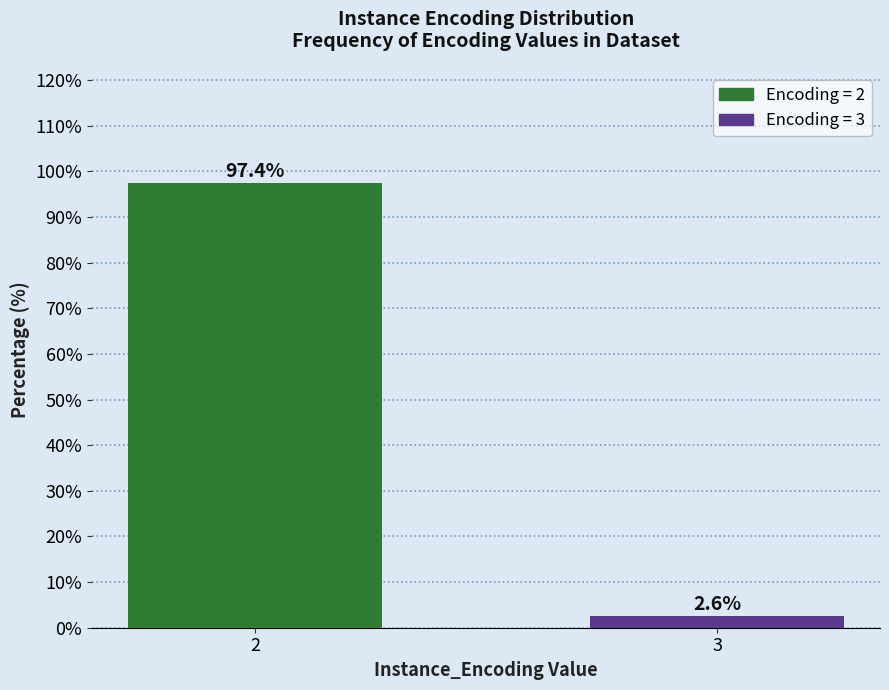

Reading left to right, extract all data points from this chart.

2=97.4	3=2.6